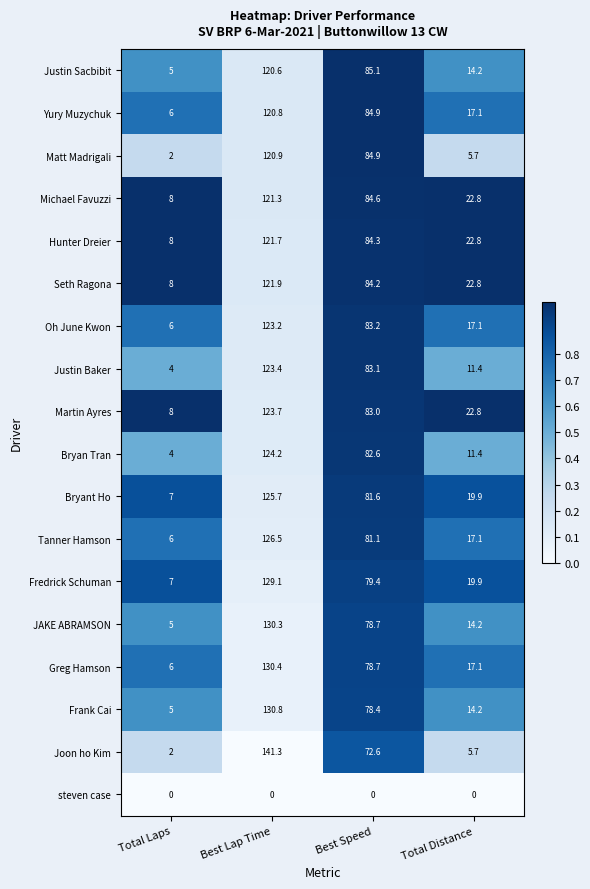

Which label corresponds to the largest value in the chart?

Best Lap Time